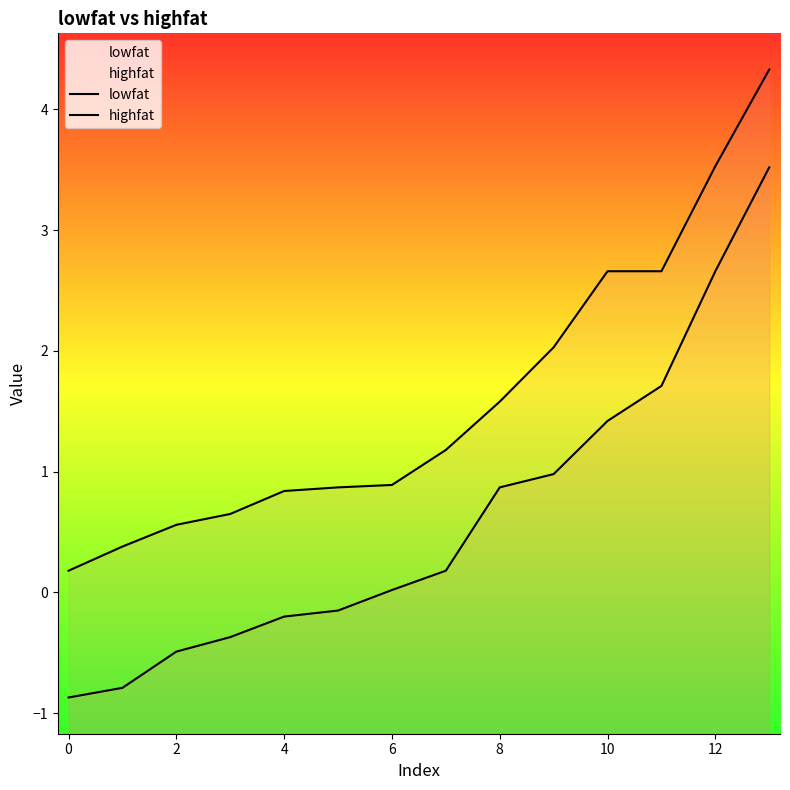

True or false: highfat has more than 2 interior local peaks.

False